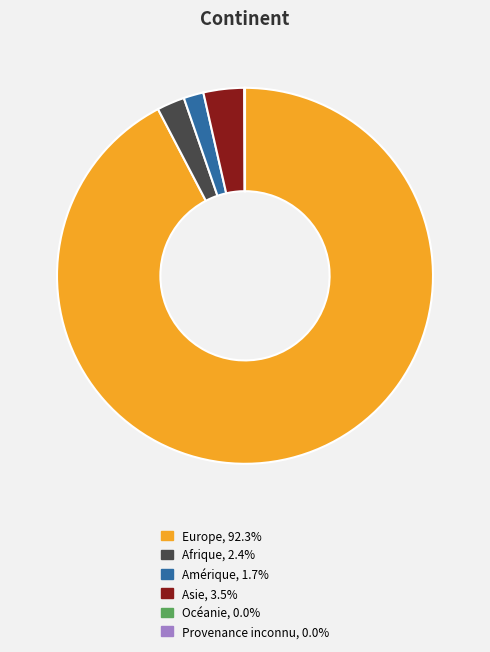

Which slice is the largest?

Europe